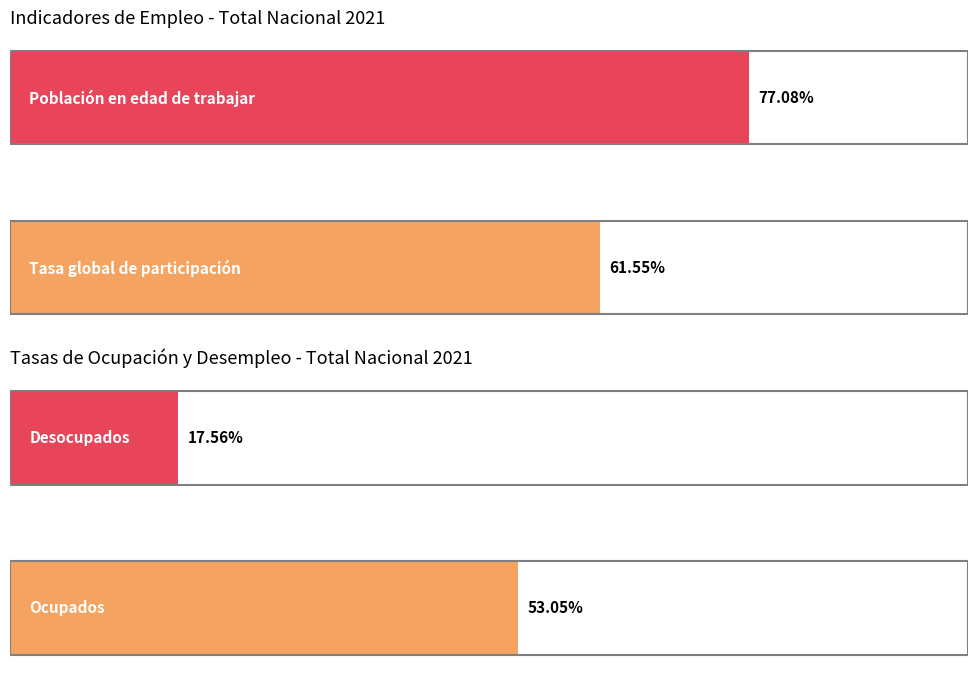

What is the highest value of the Desocupados (%) series?

17.6